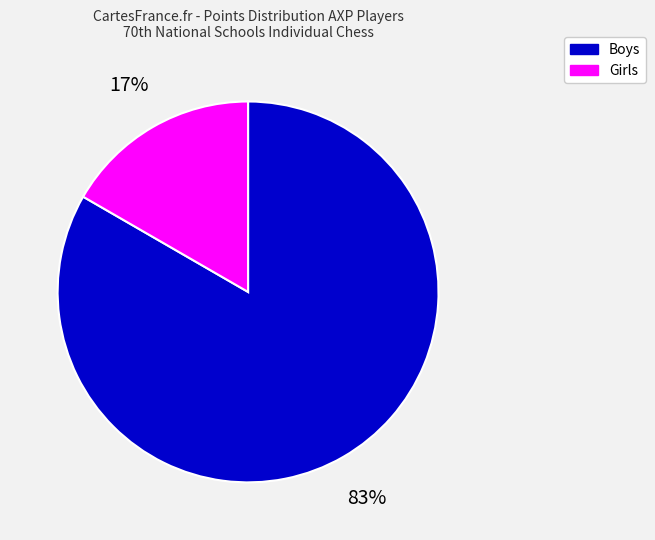

To the nearest percent, what is the average slice percentage?

50%